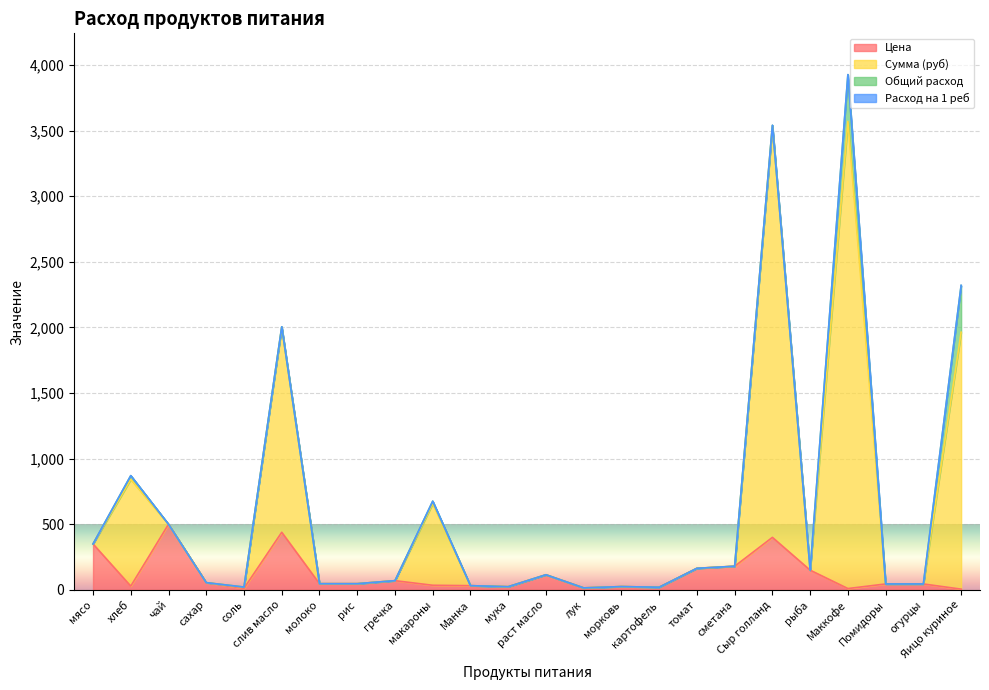

What is the maximum value shown in the chart?

3927.0